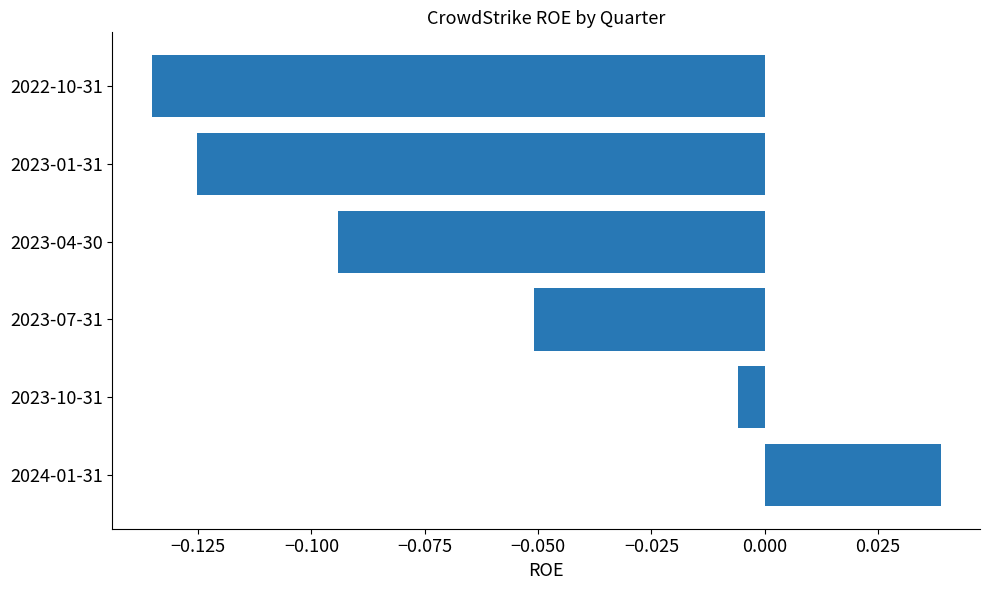

Rank the categories by value from lowest to highest.

2022-10-31, 2023-01-31, 2023-04-30, 2023-07-31, 2023-10-31, 2024-01-31